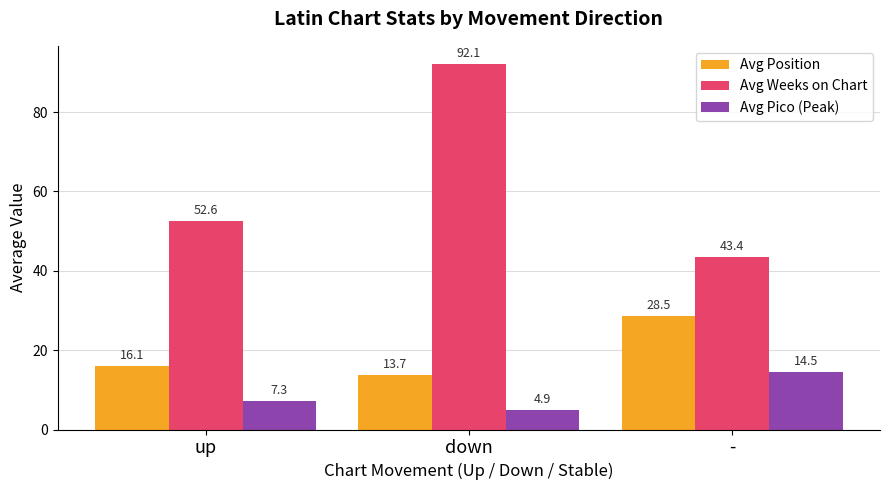

At which category is the sum across all series the highest?

down